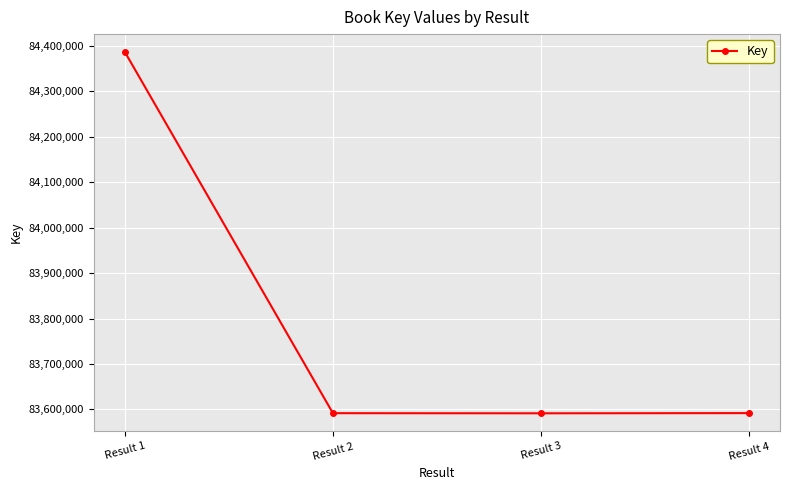

Approximately how many times larger is the value at Result 2 compared to Result 3?

1.0